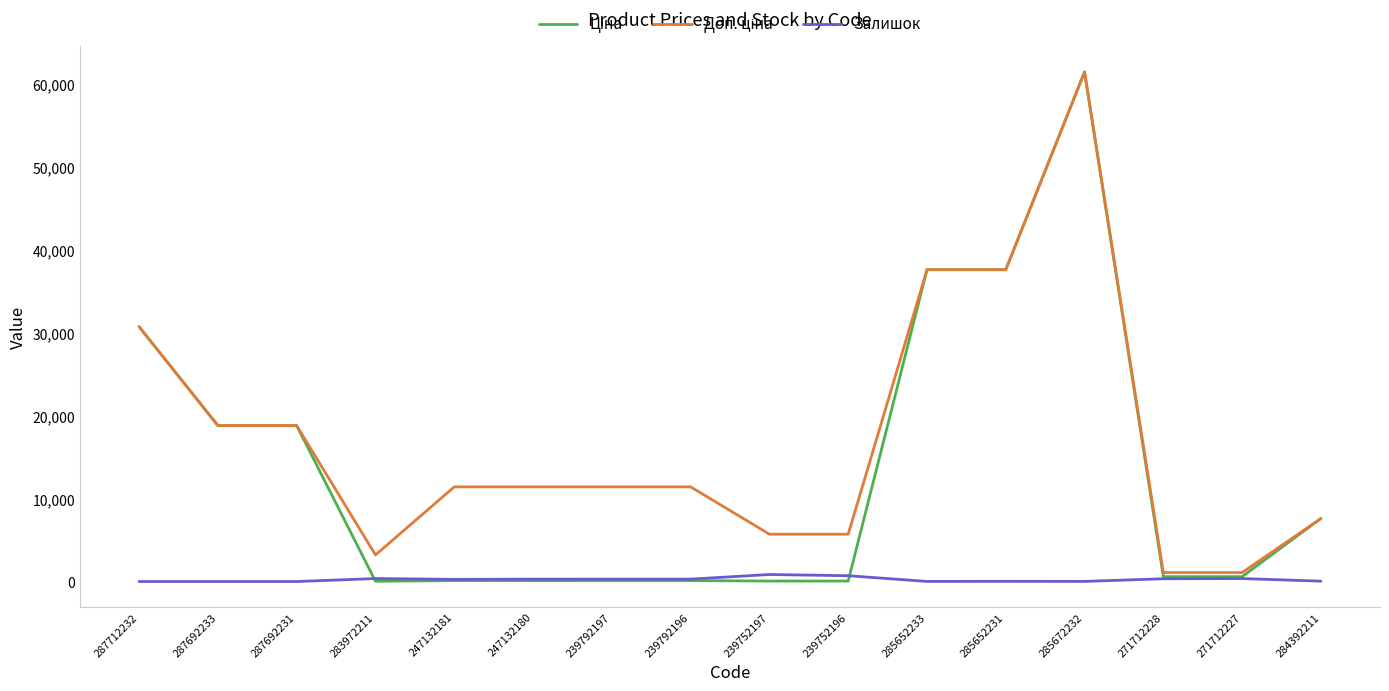

What is the difference between the highest and lowest values at 287692233?

18796.8